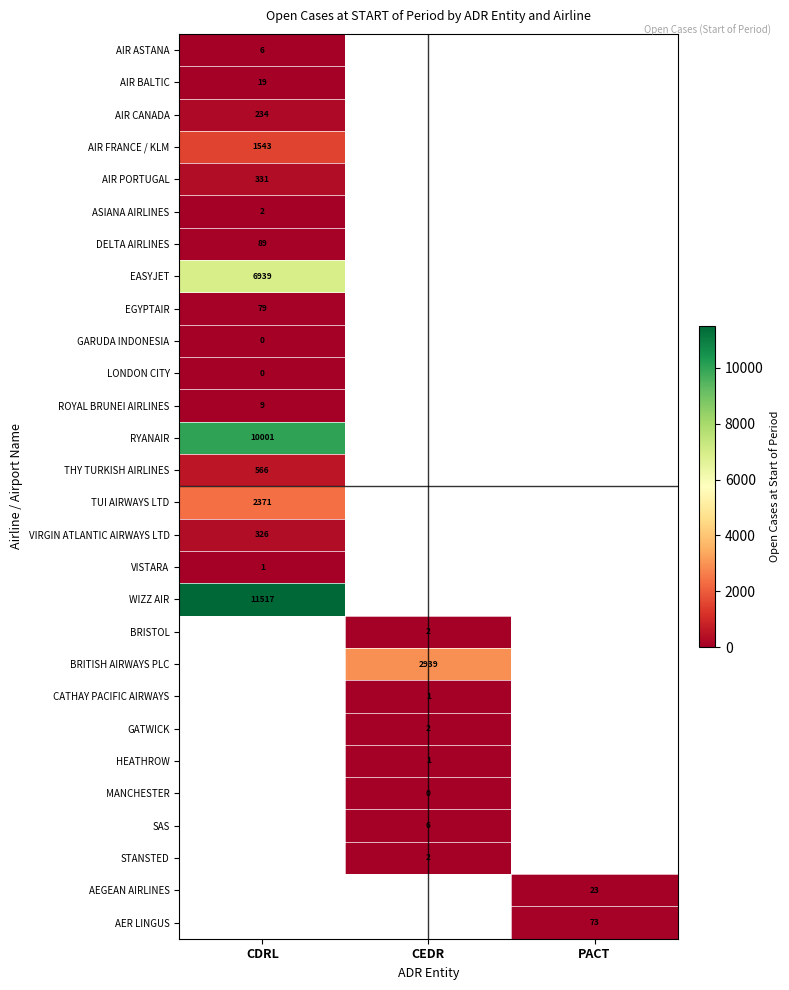

What is the greatest value displayed?

11517